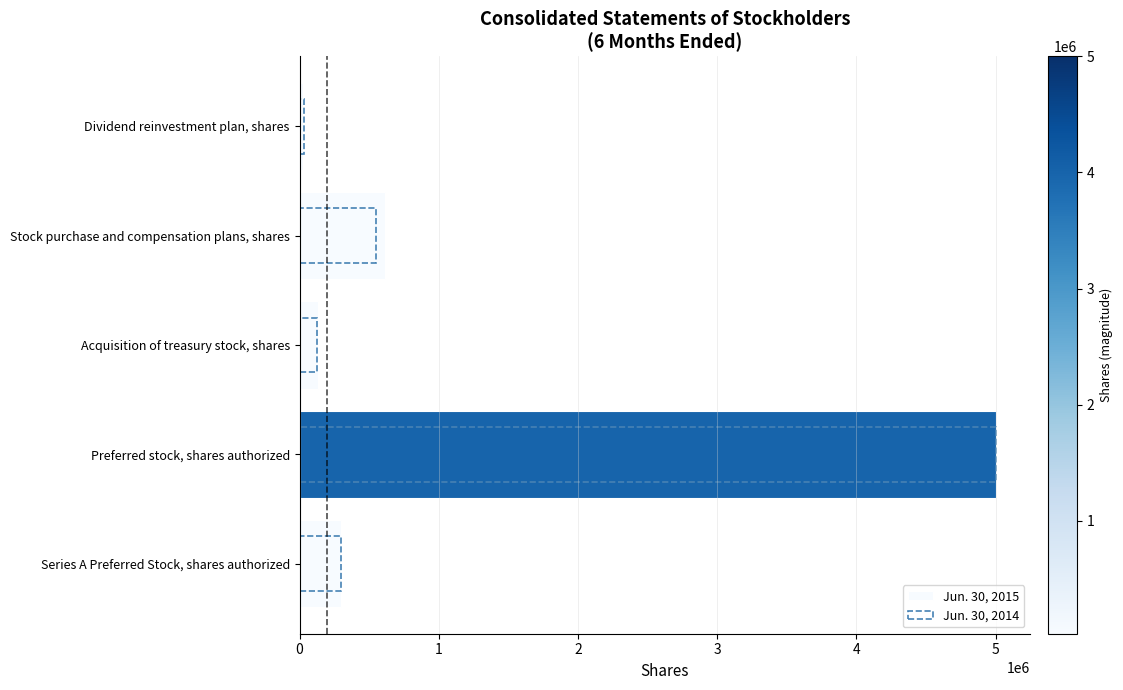

What is the difference between the maximum and minimum values in the Jun. 30, 2014 series?

4970051